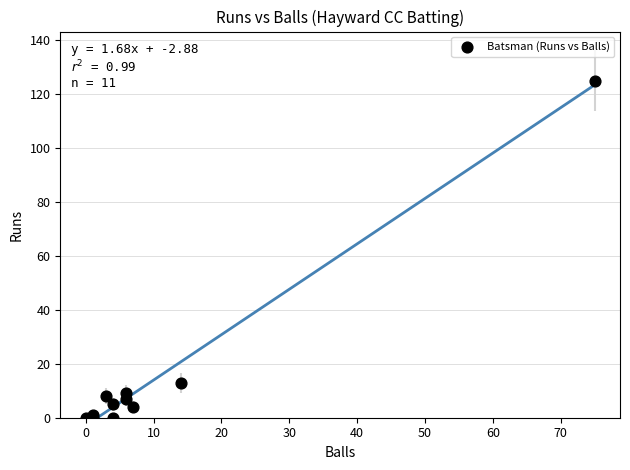

What Y value in the scatter plot is closest to 62?

13